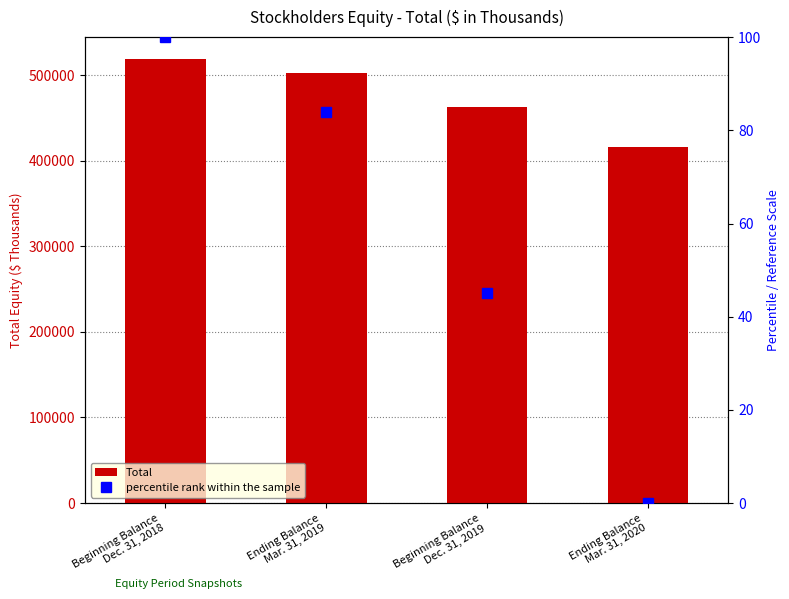

Are the bars horizontal?

No